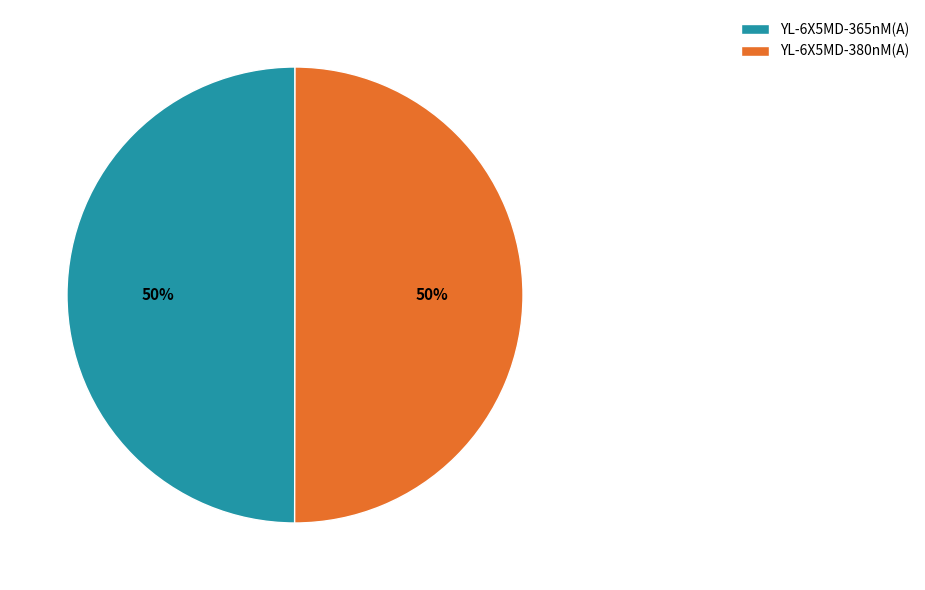

Is it true that YL-6X5MD-380nM(A) is 50% of the pie?

True